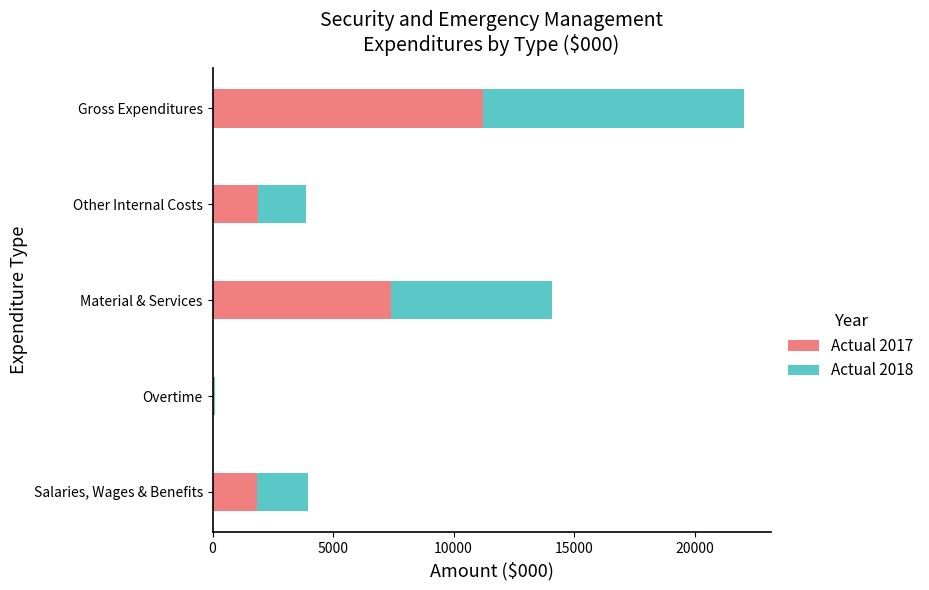

What is the total value across all series at Salaries, Wages & Benefits?

3955